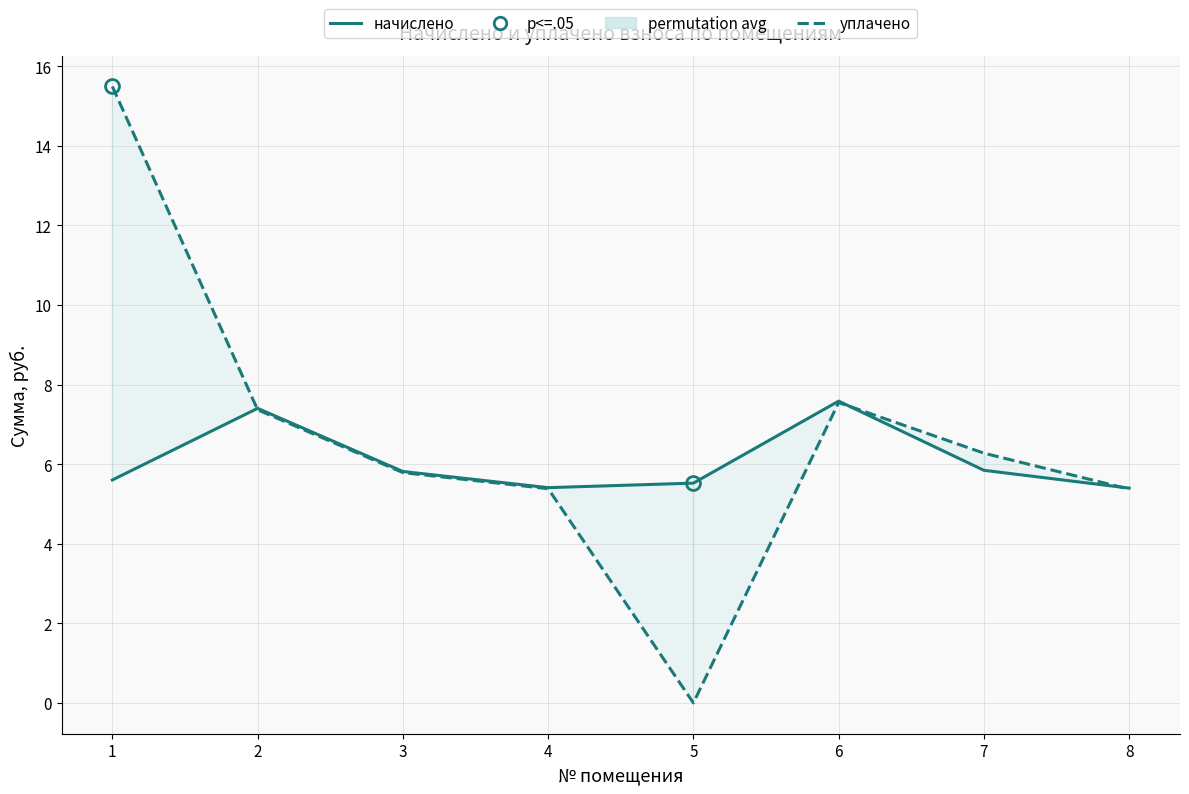

Rank the categories by уплачено value from highest to lowest.

1, 6, 2, 7, 3, 4, 8, 5